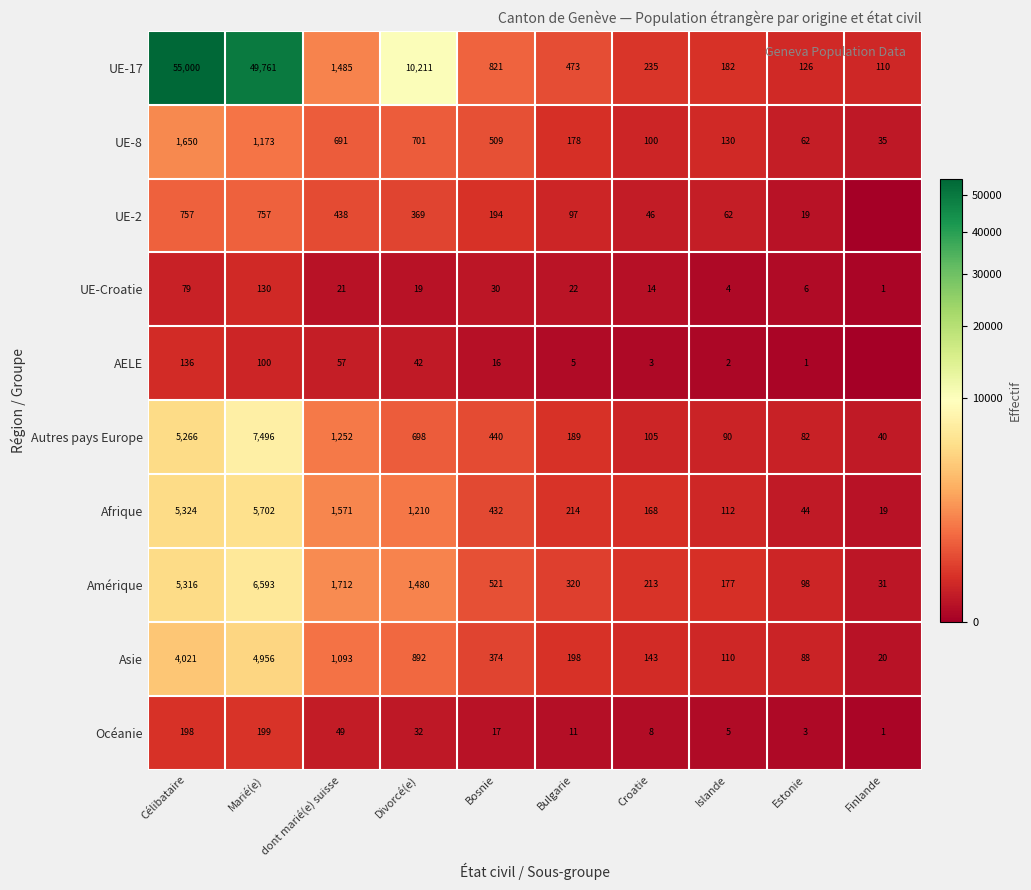

What is the sum of the UE-8 values at Bulgarie and Bosnie?

687